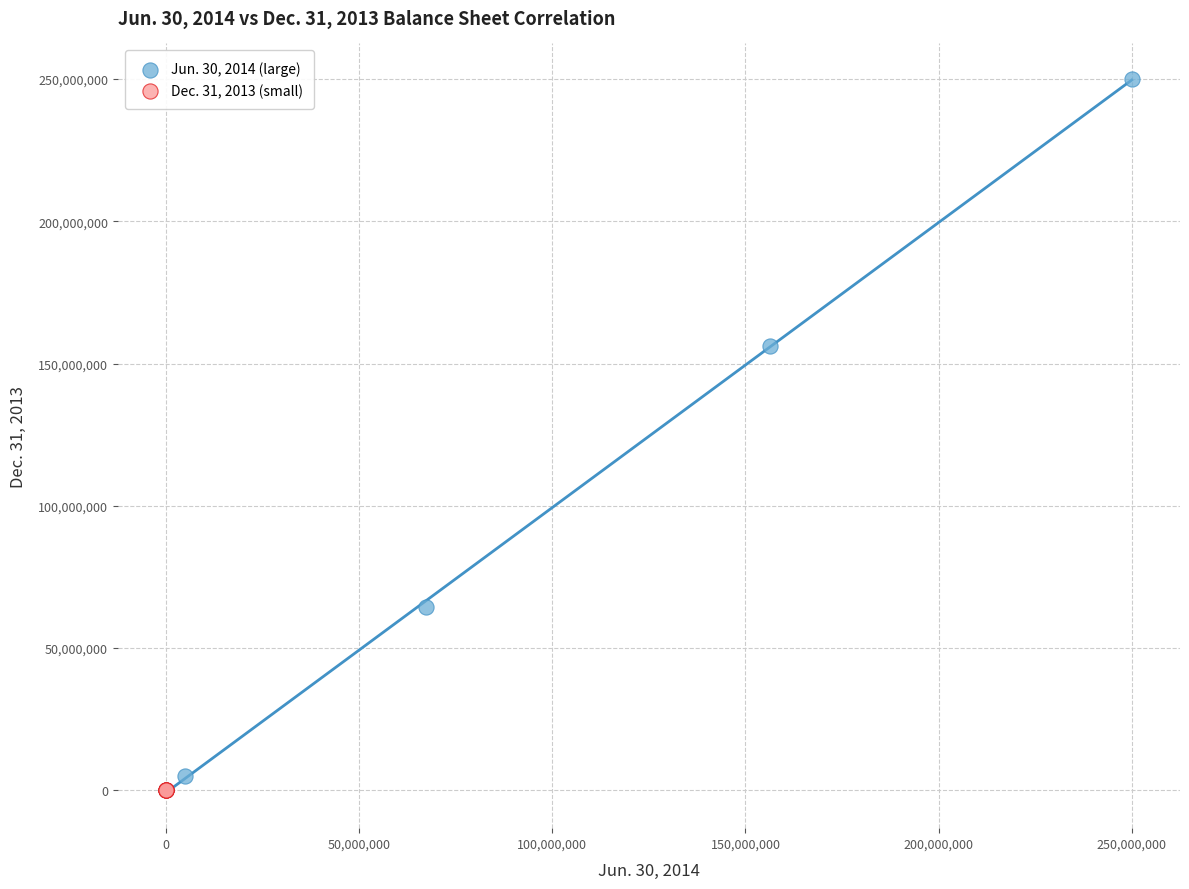

What are all the series names shown in the legend?

Jun. 30, 2014 (large), Dec. 31, 2013 (small)